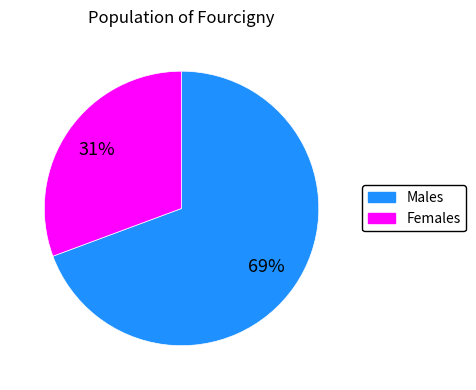

Does any single category account for the majority?

Yes